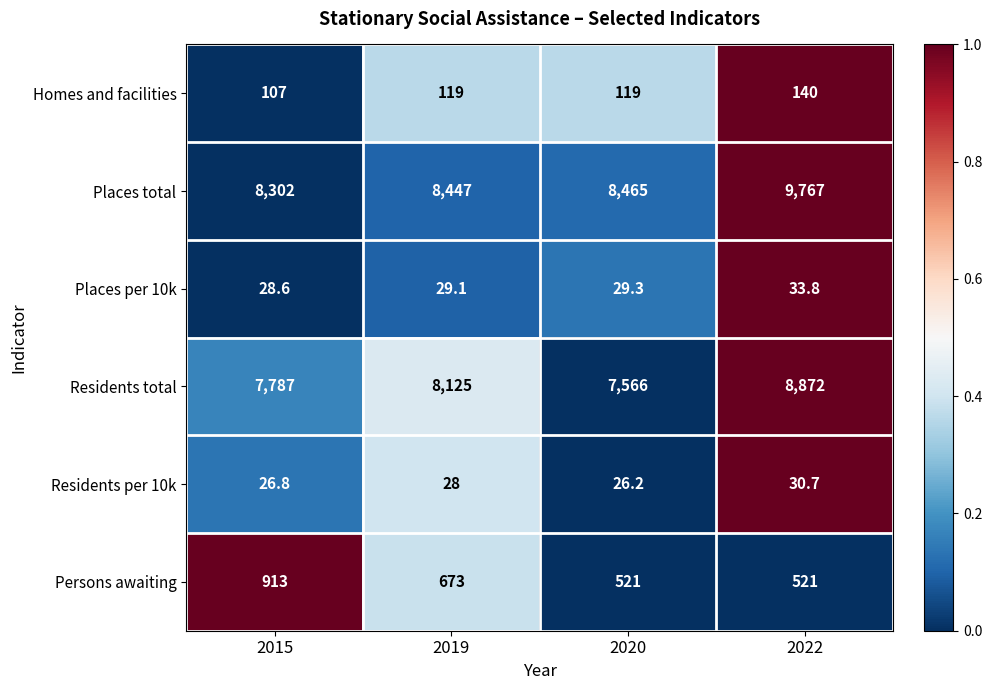

Reading left to right, extract all data points from this chart.

Homes and facilities: 2015=107.0	2019=119.0	2020=119.0	2022=140.0
Places total: 2015=8302.0	2019=8447.0	2020=8465.0	2022=9767.0
Places per 10k: 2015=28.6	2019=29.1	2020=29.3	2022=33.8
Residents total: 2015=7787.0	2019=8125.0	2020=7566.0	2022=8872.0
Residents per 10k: 2015=26.8	2019=28.0	2020=26.2	2022=30.7
Persons awaiting: 2015=913.0	2019=673.0	2020=521.0	2022=521.0